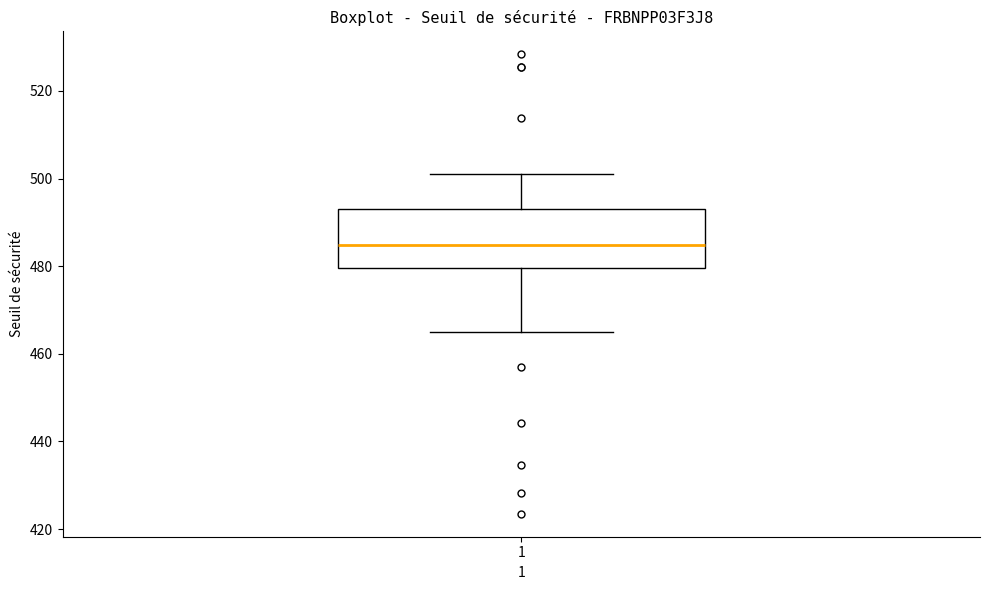

Transcribe this box plot: give where the median line is, the range the box spans, and where the two whiskers end, as read against the y-axis. The values are not printed on the chart, so give them approximately, as read against the axis.

median 484, box 480 to 494, whiskers 466 to 502